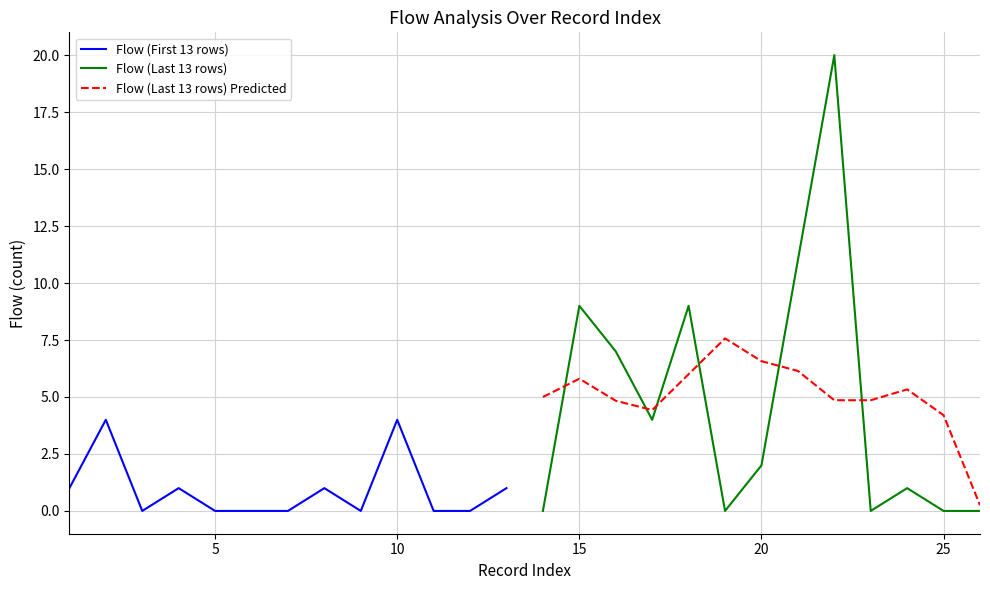

Reading right to left, what are all the values shown in this chart?

Flow (First 13 rows): 1.0	0.0	0.0	4.0	0.0	1.0	0.0	0.0	0.0	1.0	0.0	4.0	1.0
Flow (Last 13 rows): 0.0	0.0	1.0	0.0	20.0	11.0	2.0	0.0	9.0	4.0	7.0	9.0	0.0
Flow (Last 13 rows) Predicted: 0.2	4.2	5.3	4.9	4.9	6.1	6.6	7.6	6.0	4.4	4.8	5.8	5.0